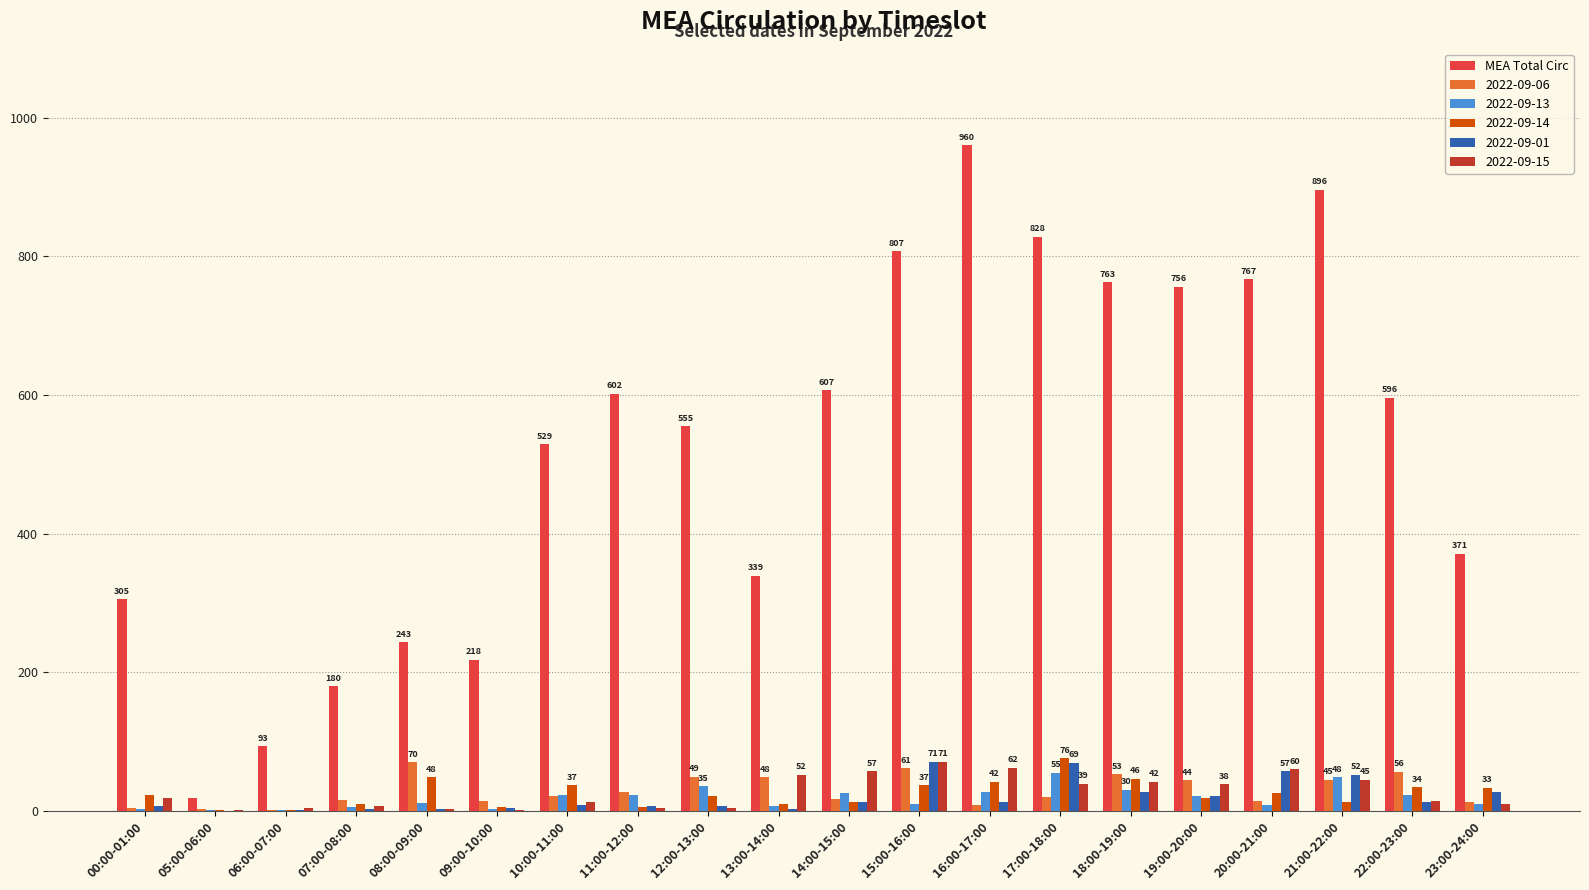

Which series changed the most between 07:00-08:00 and 21:00-22:00?

MEA Total Circ